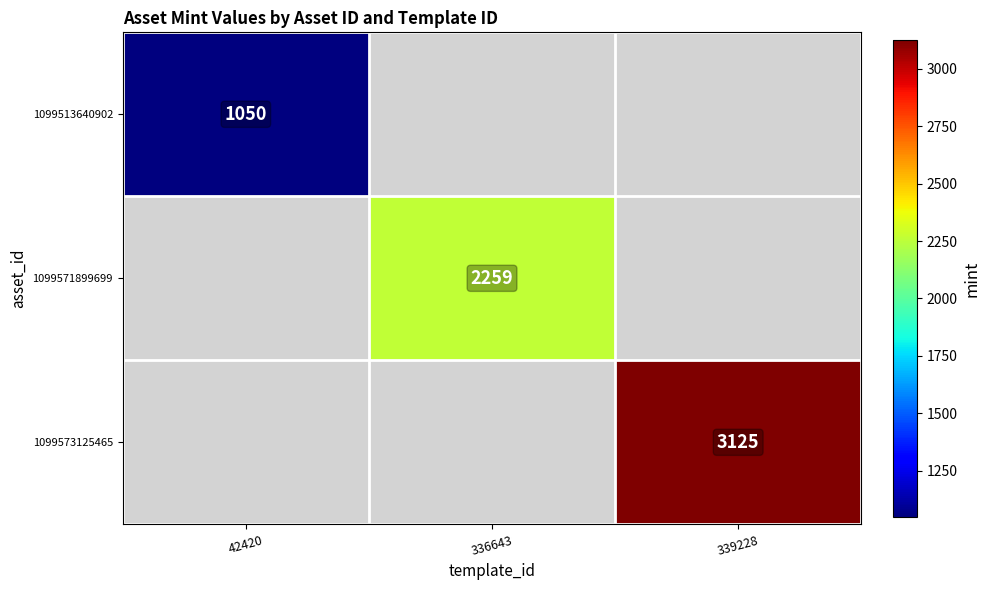

At which category does the chart reach its minimum across all series?

42420